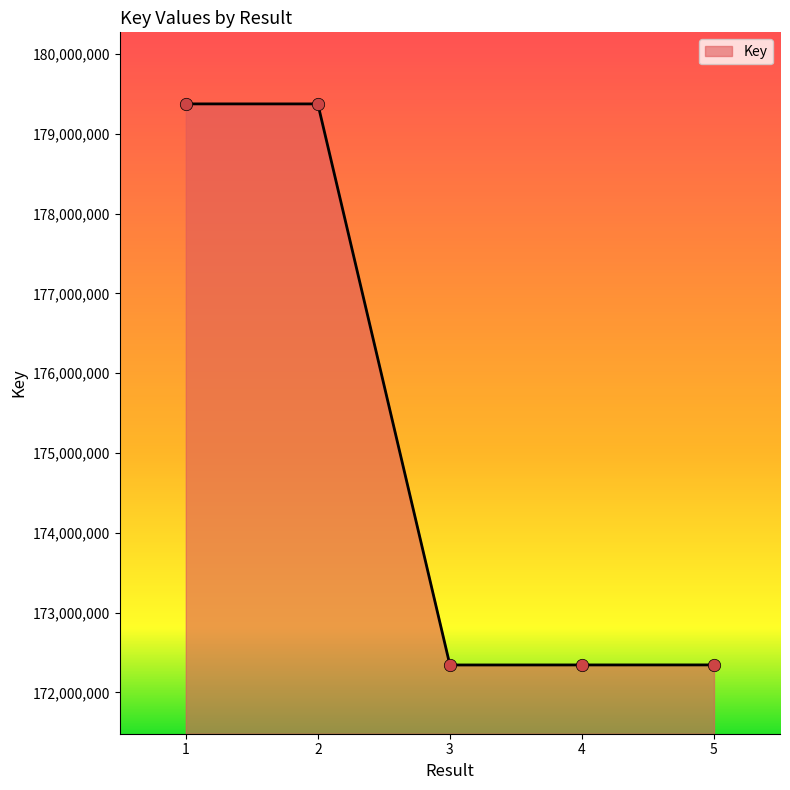

What is the change in value from 1 to 3?

-7032219